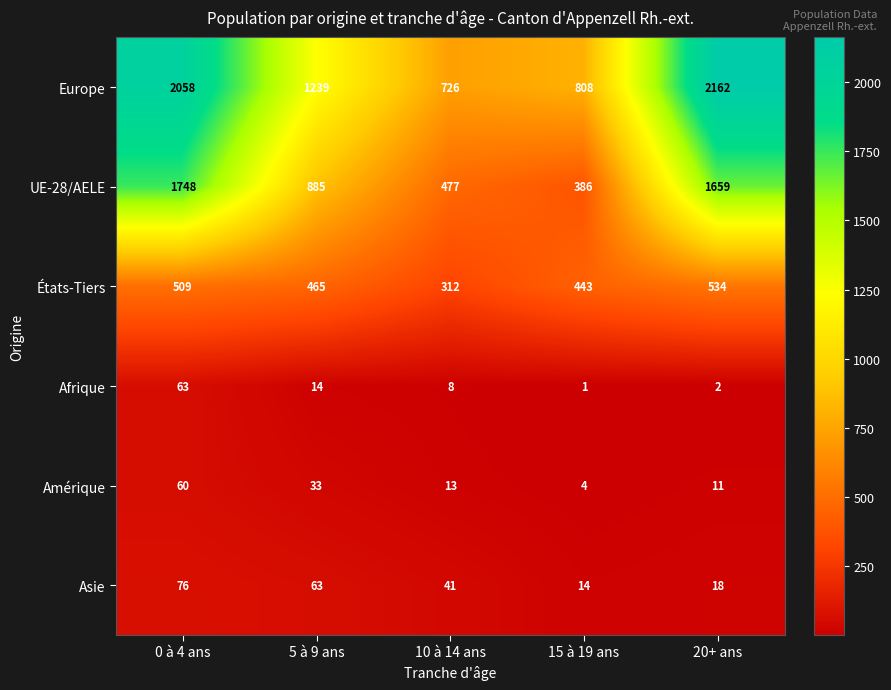

What is the minimum value for Amérique?

4